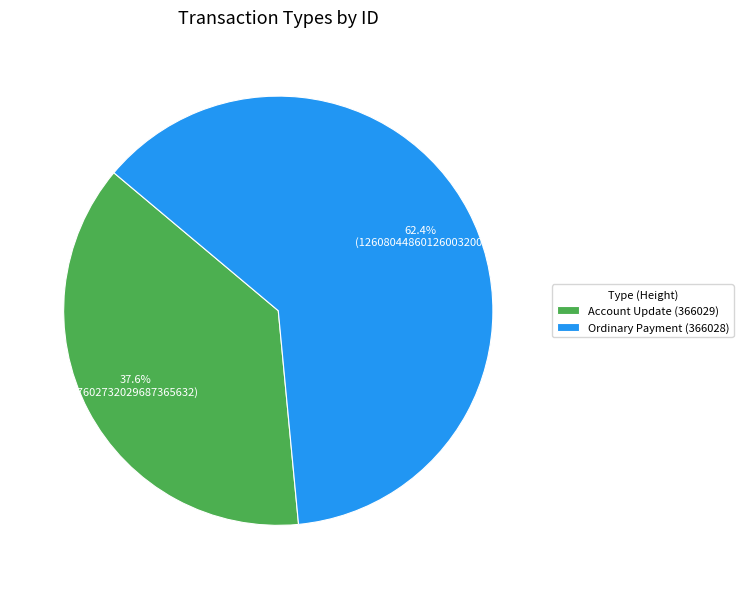

To the nearest percent, what is the difference between the Ordinary Payment (366028) and Account Update (366029) slice percentages?

25%